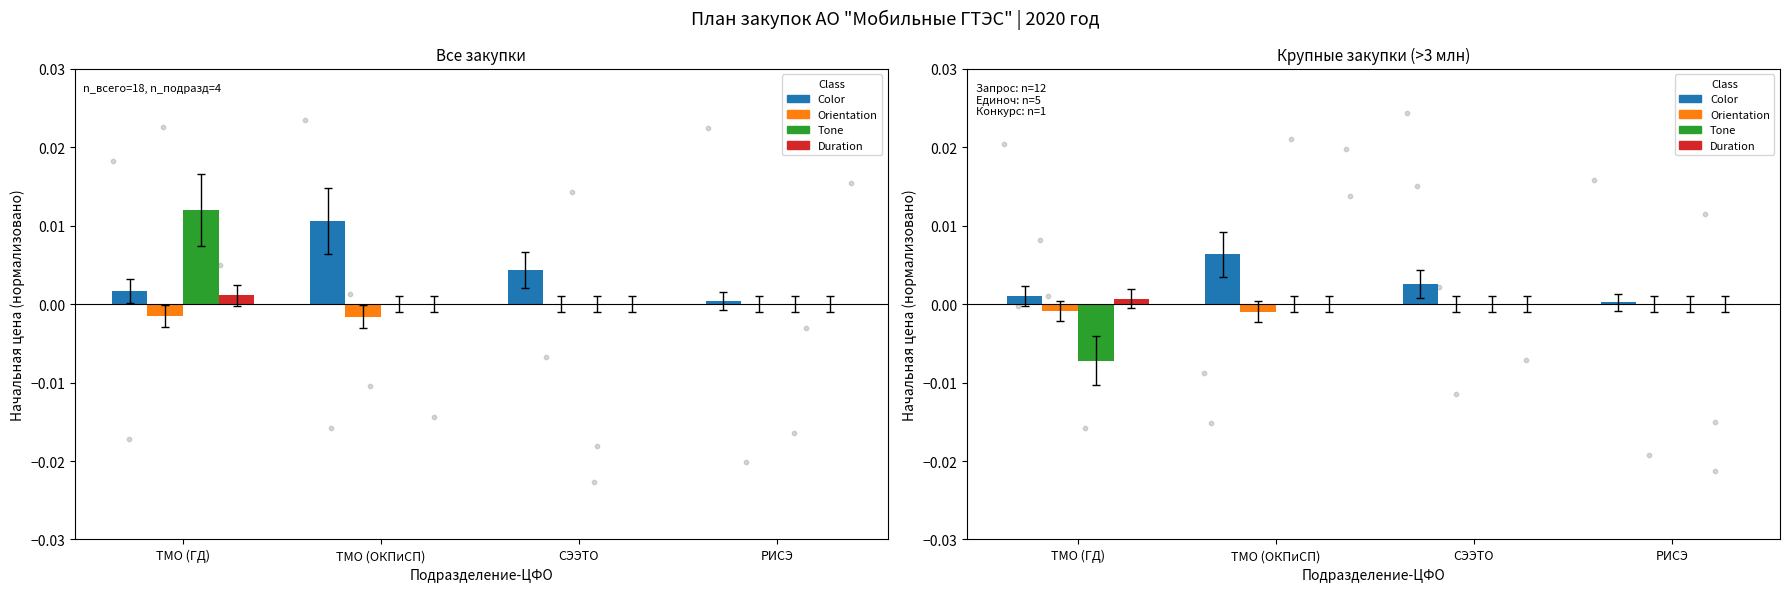

Which series has the largest Y range (max minus min)?

Tone